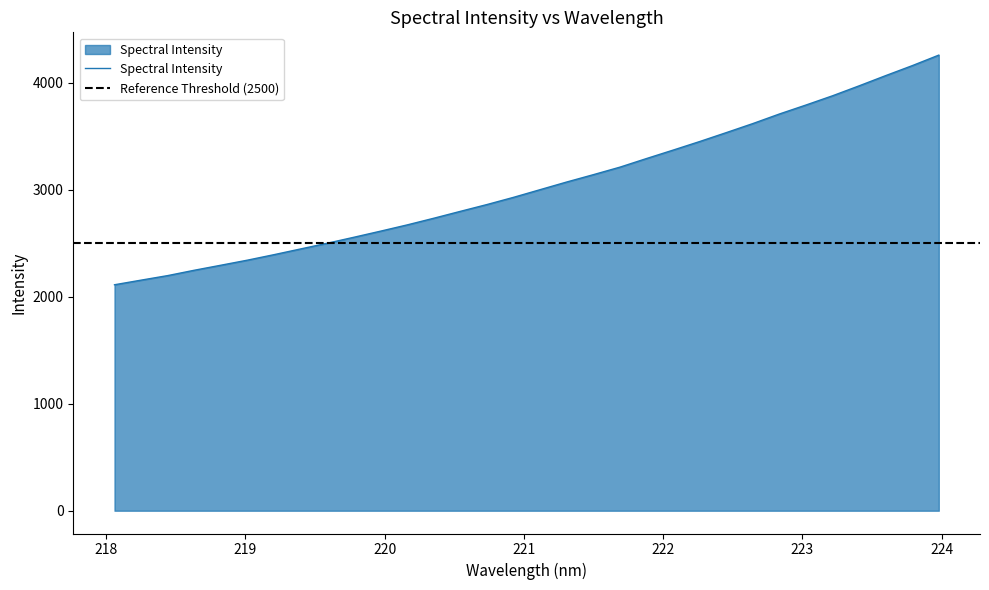

True or false: the data shows 3553.9 at 219.7801.

False